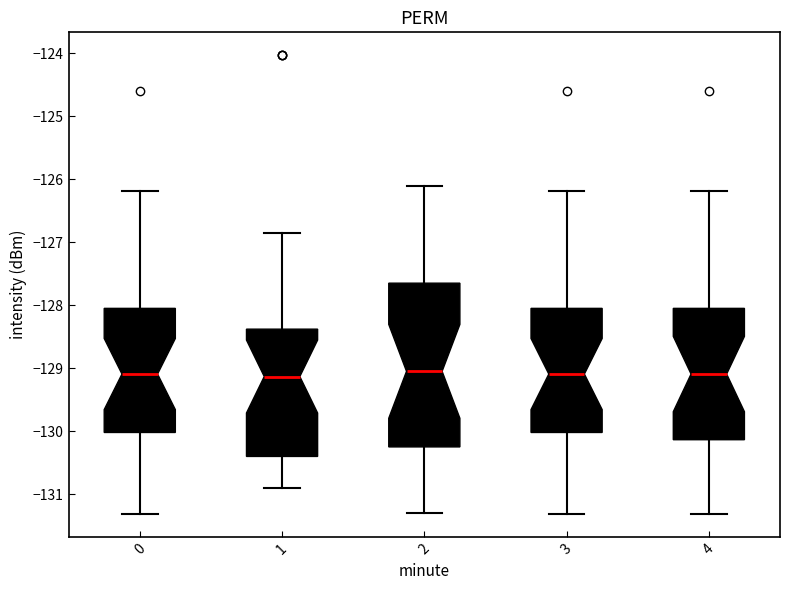

Reading left to right, transcribe this box plot: for each box, give where its median line is, the range the box spans, and where its two whiskers end, as read against the y-axis. The values are not printed on the chart, so give them approximately, as read against the axis.

0: median -129.1, box -130.0 to -128.1, whiskers -131.3 to -126.2
1: median -129.1, box -130.4 to -128.4, whiskers -130.9 to -126.9
2: median -129.0, box -130.2 to -127.6, whiskers -131.3 to -126.1
3: median -129.1, box -130.0 to -128.1, whiskers -131.3 to -126.2
4: median -129.1, box -130.1 to -128.1, whiskers -131.3 to -126.2